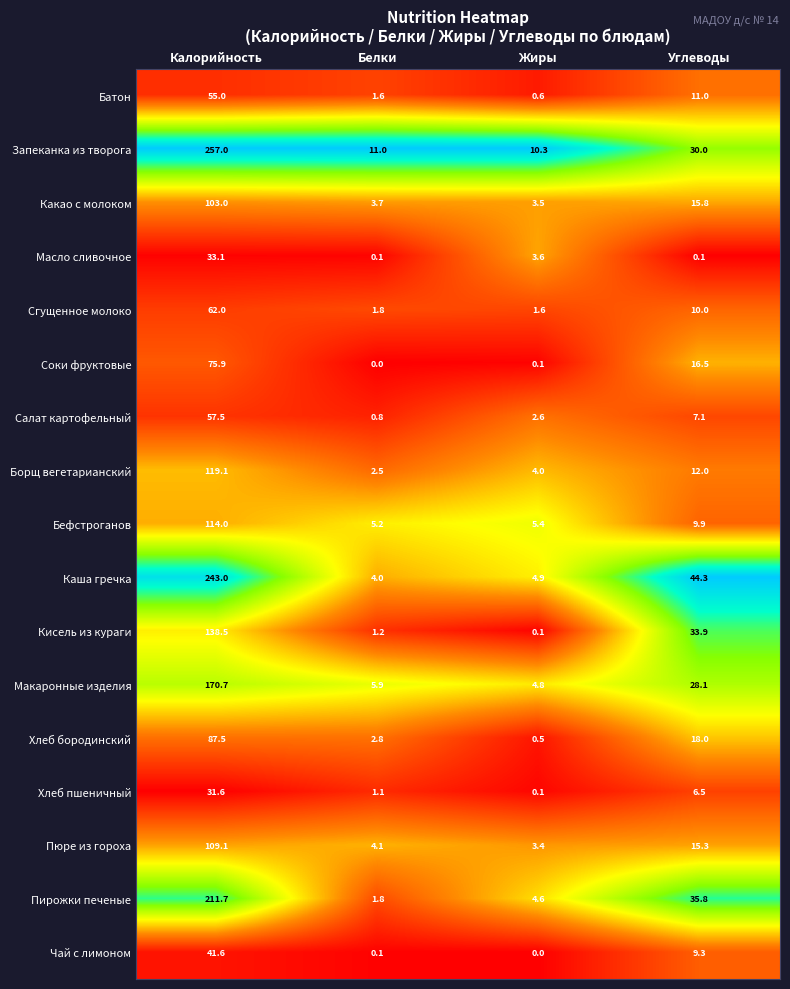

At how many categories does at least one series exceed 0?

4